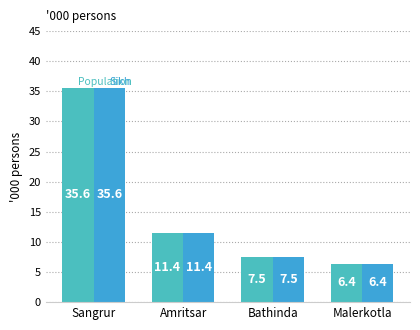

At which category does the chart reach its peak across all series?

Sangrur